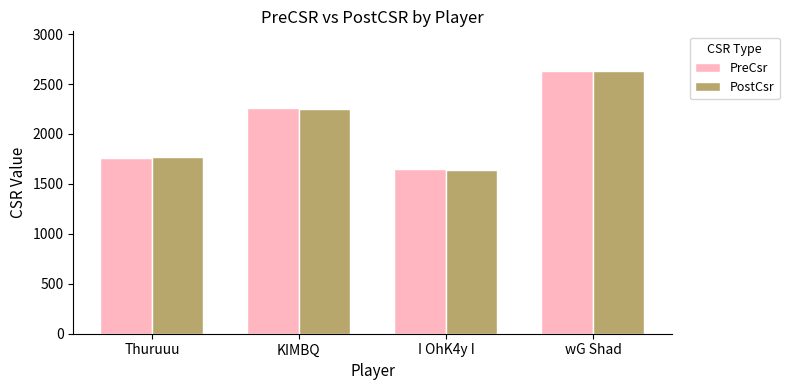

True or false: PreCsr has a value of 3083 at Thuruuu.

False